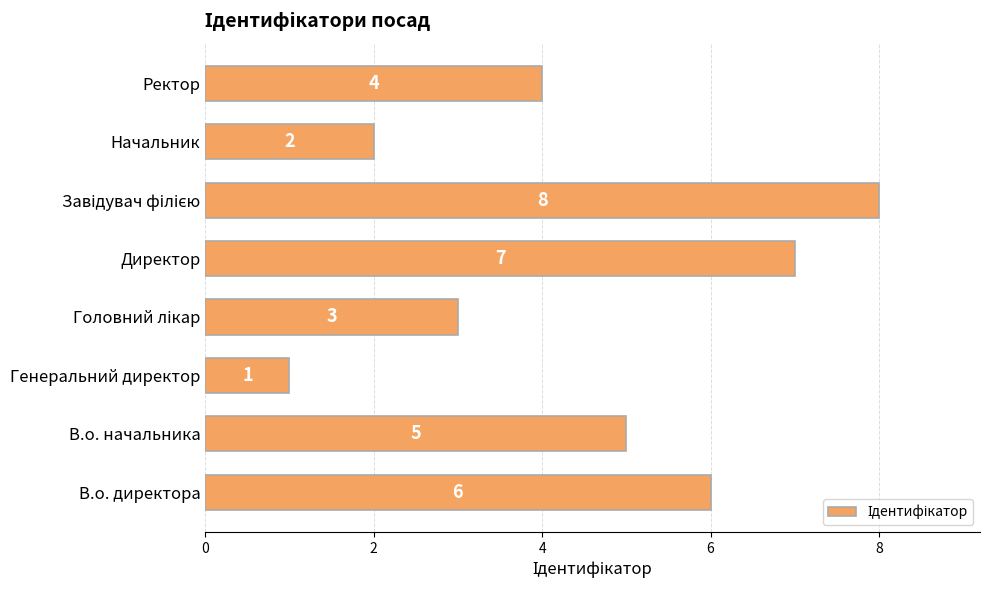

What is the smallest value displayed?

1